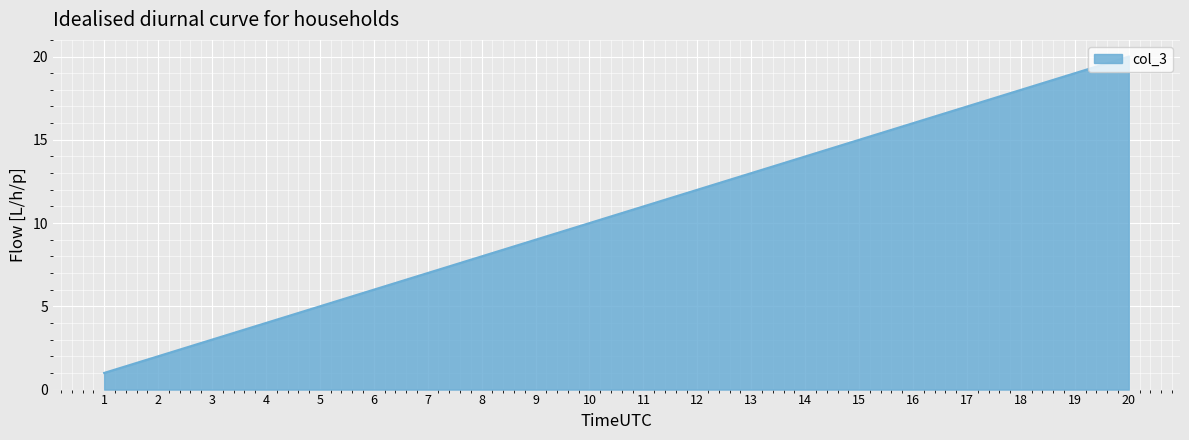

What is the greatest value displayed?

20